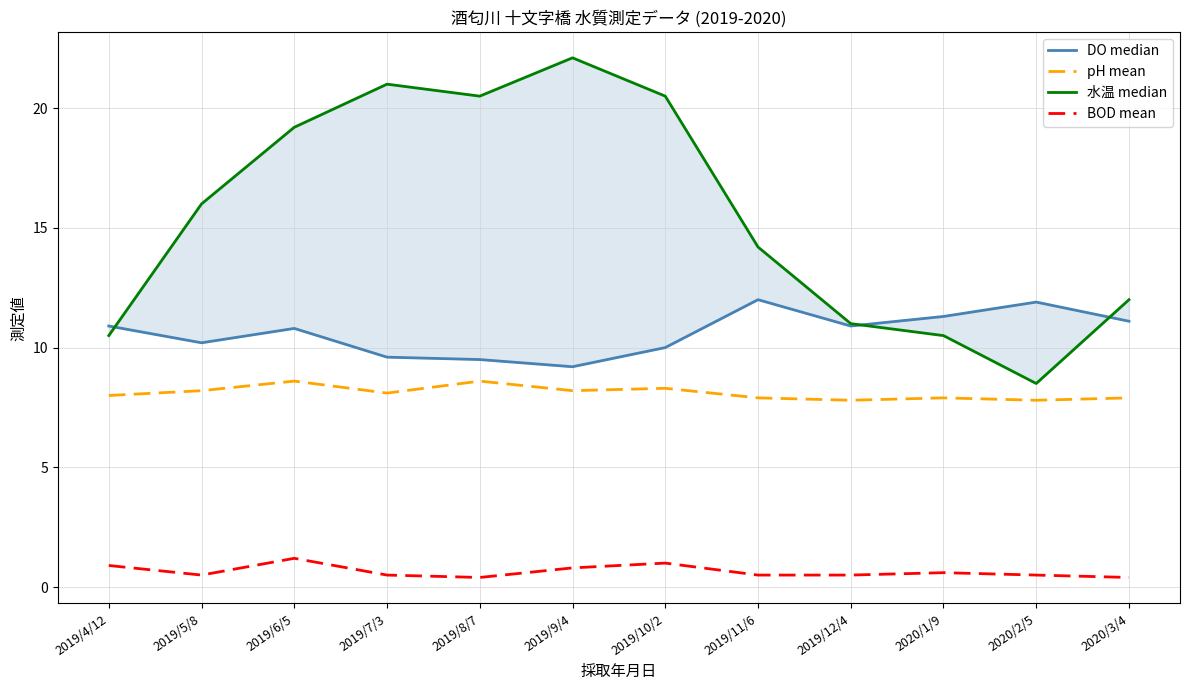

Is the value of pH mean at 2019/5/8 greater than the value of 水温 median at 2019/5/8?

No